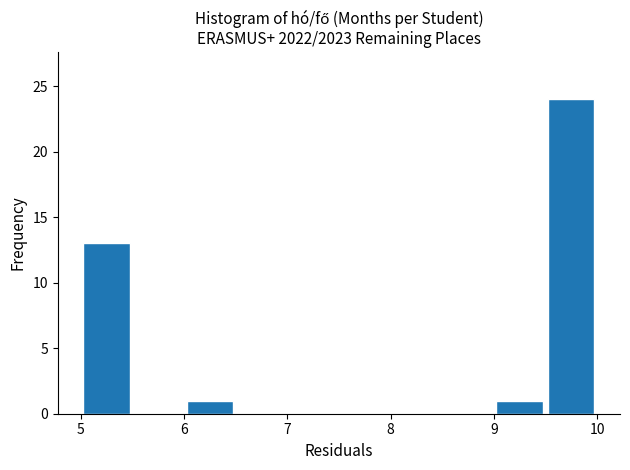

How tall is the bar that spans 9.0 to 9.5 on the x-axis? The values are not printed on the chart, so give them approximately, as read against the axis.

1